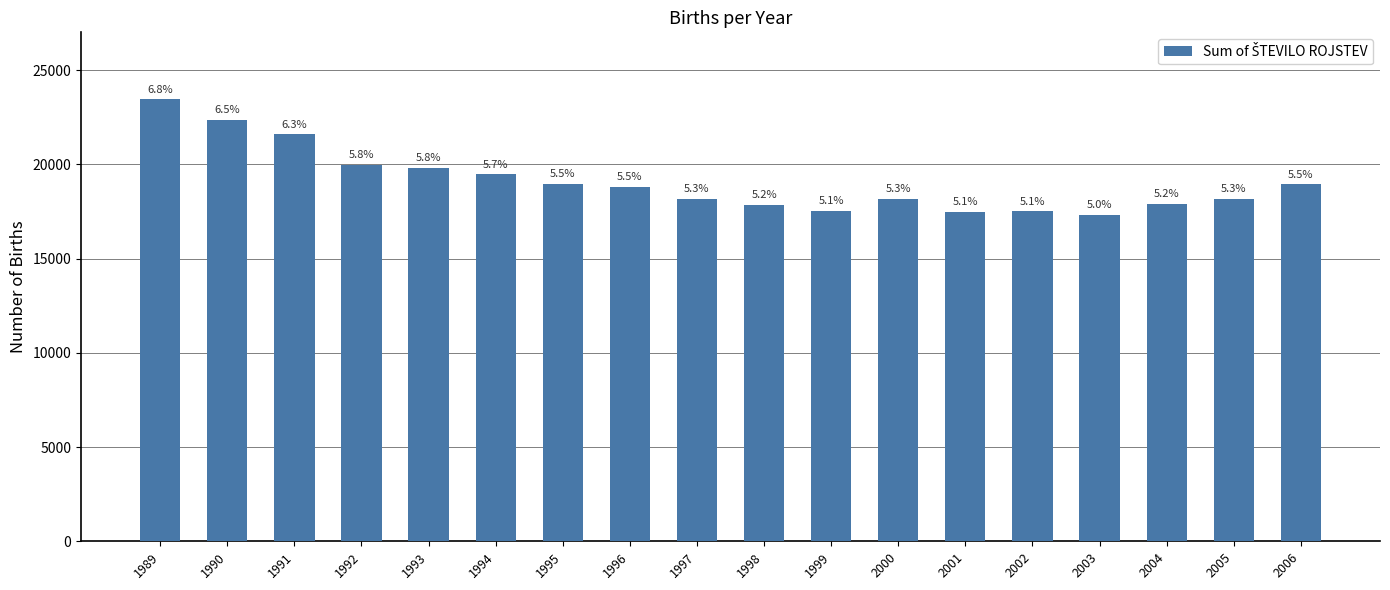

How many bars are there in total?

18